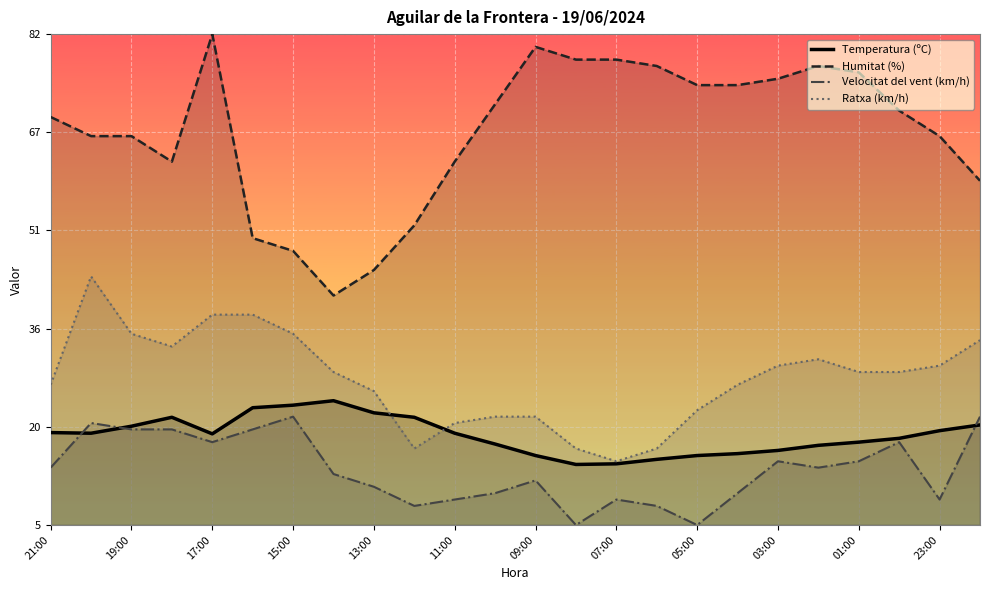

True or false: Ratxa (km/h) and Humitat (%) intersect in this chart.

False